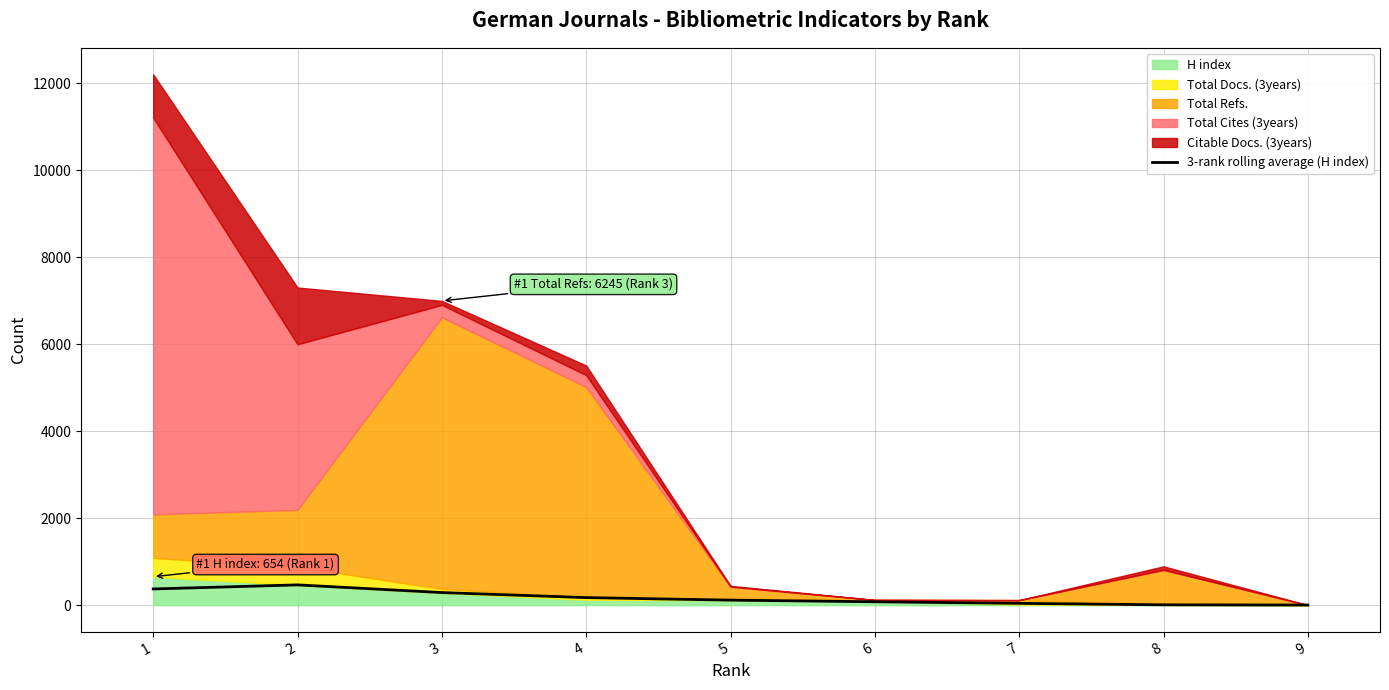

Is it true that the value at 5 is 116.0?

True